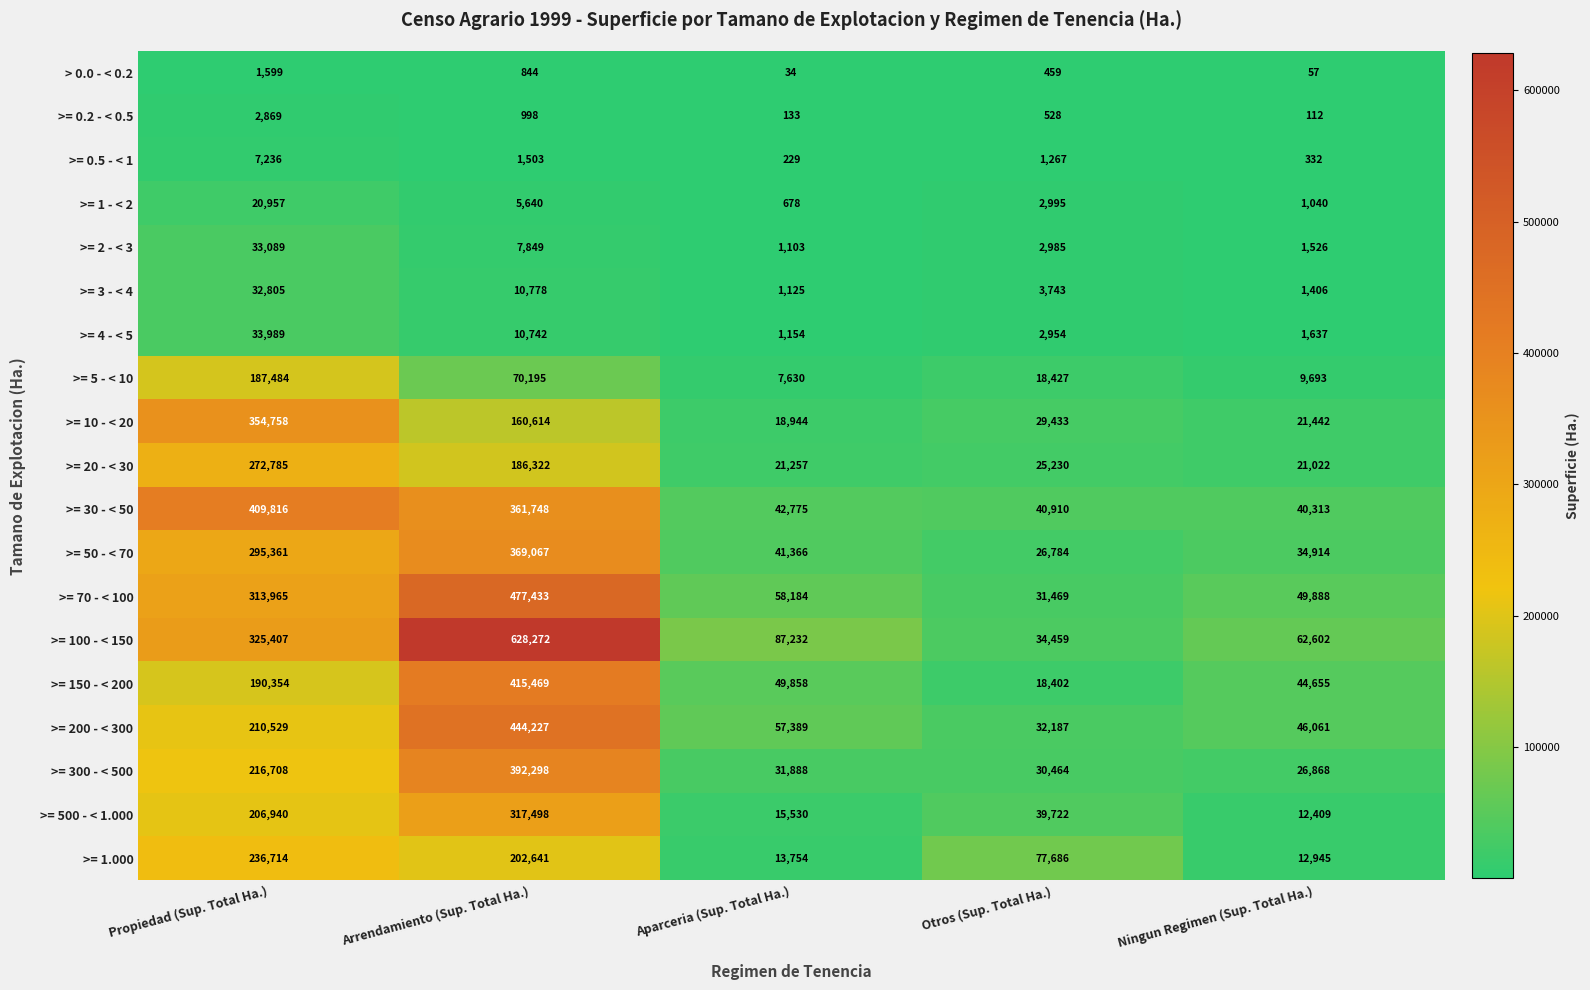

At Aparceria (Sup. Total Ha.), list the series in order from smallest to largest.

> 0.0 - < 0.2, >= 0.2 - < 0.5, >= 0.5 - < 1, >= 1 - < 2, >= 2 - < 3, >= 3 - < 4, >= 4 - < 5, >= 5 - < 10, >= 1.000, >= 500 - < 1.000, >= 10 - < 20, >= 20 - < 30, >= 300 - < 500, >= 50 - < 70, >= 30 - < 50, >= 150 - < 200, >= 200 - < 300, >= 70 - < 100, >= 100 - < 150